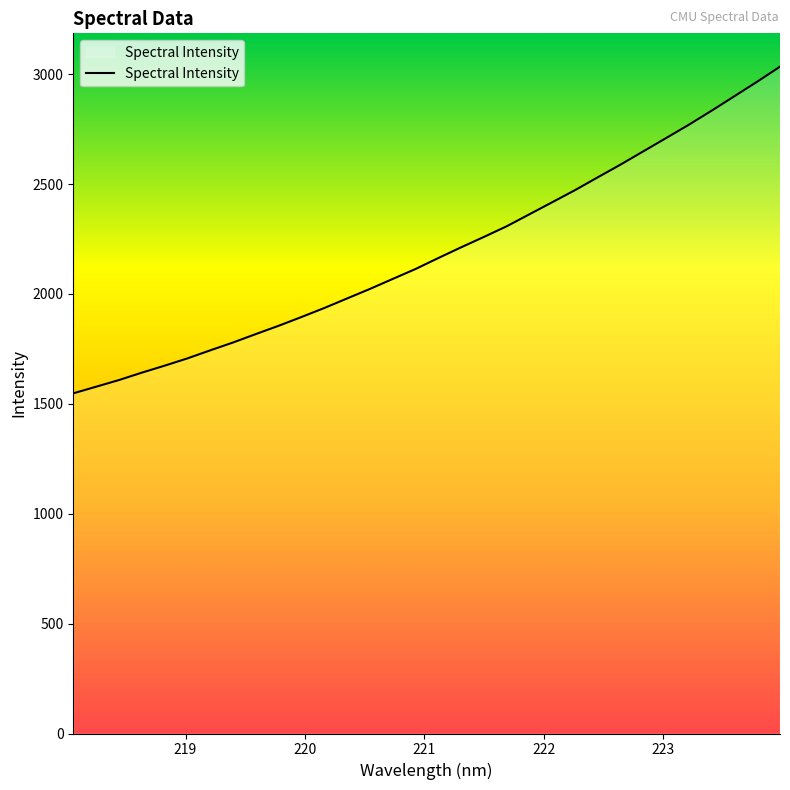

How many lines are shown in the chart?

1